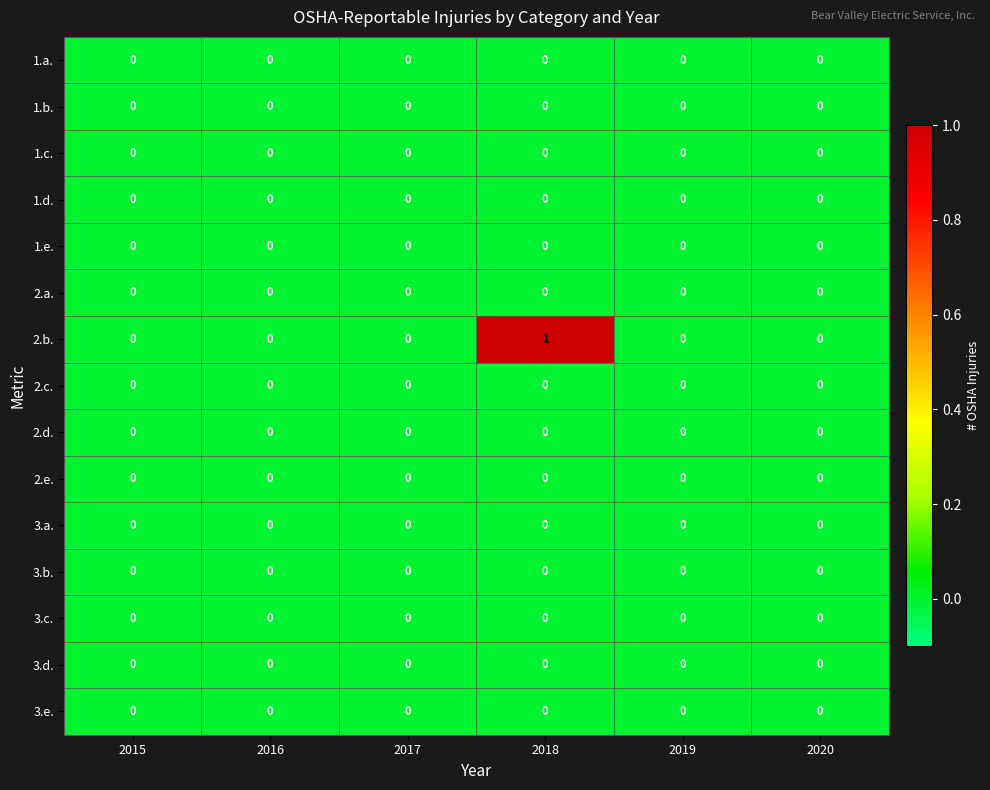

Is it true that 3.a. equals 0 at 2015?

True